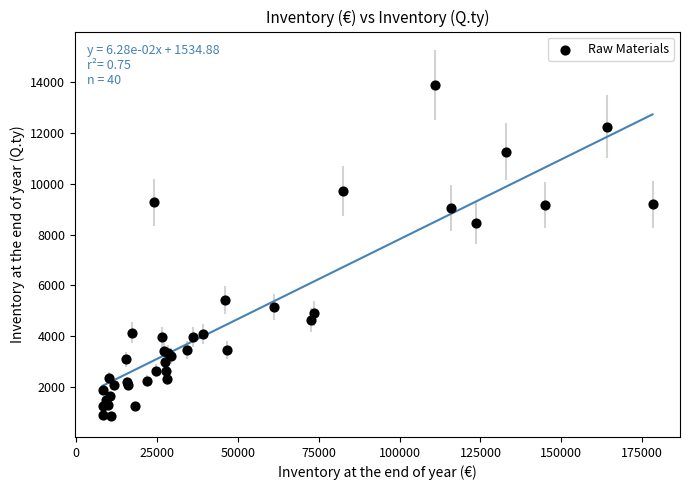

What Y value in the scatter plot is closest to 7358?

8456.7